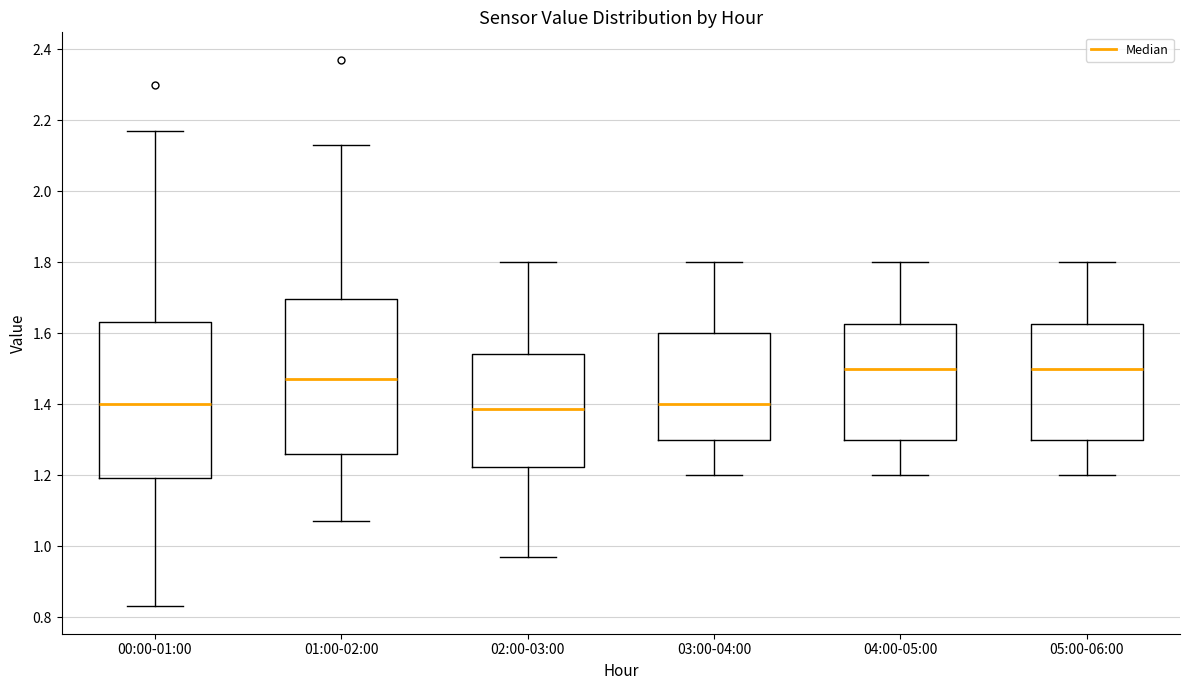

Where is the lower edge of the box for 03:00-04:00 on the y-axis? The values are not printed on the chart, so give them approximately, as read against the axis.

1.30